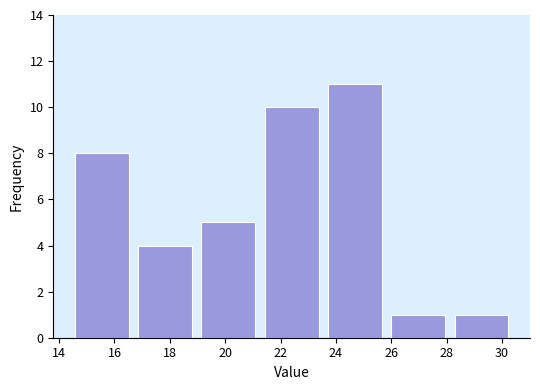

Reading left to right, transcribe this chart: for each bar, give the range it covers on the x-axis and its height. Neither the bar edges nor the heights are printed on the chart, so give them approximately, as read against the axes.

14.4 to 16.6: 8
16.6 to 19.0: 4
19.0 to 21.2: 5
21.2 to 23.6: 10
23.6 to 25.8: 11
25.8 to 28.2: 1
28.2 to 30.4: 1